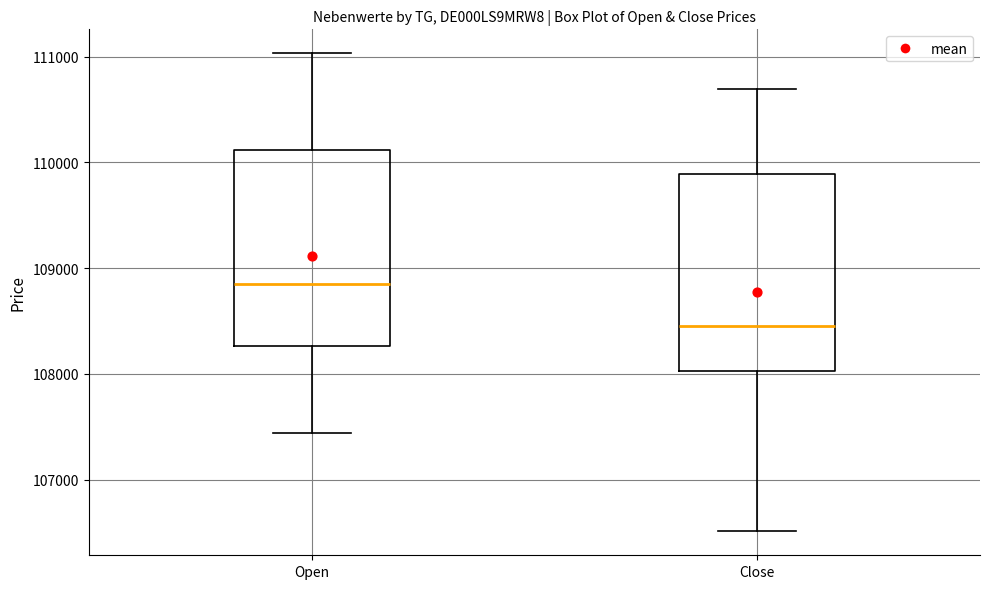

Reading left to right, read every box against the y-axis: the position of its median line, the range the box covers, and the ends of its whiskers. The values are not printed on the chart, so give them approximately, as read against the axis.

Open: median 108800, box 108300 to 110100, whiskers 107400 to 111000
Close: median 108500, box 108000 to 109900, whiskers 106500 to 110700